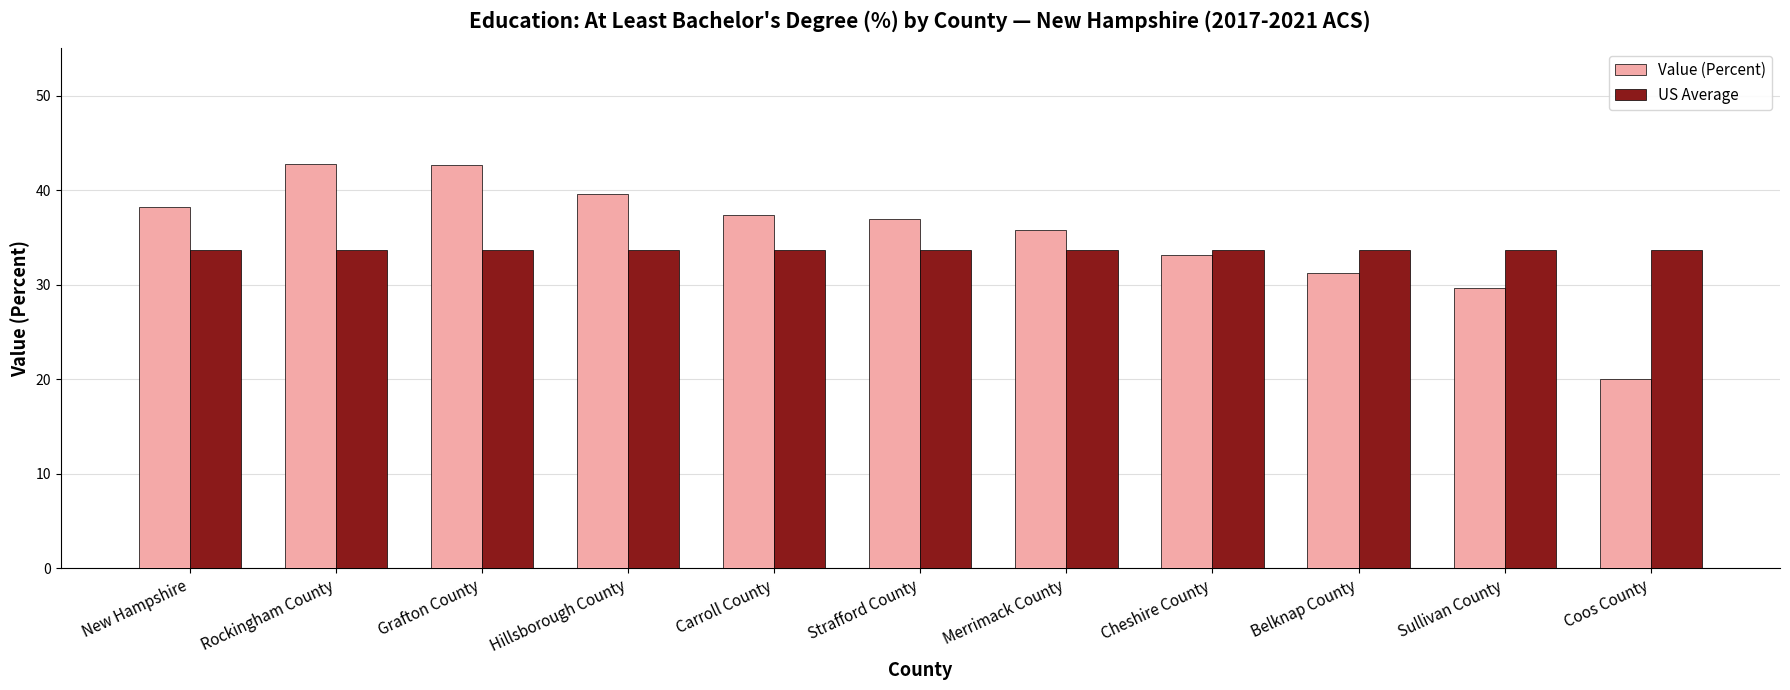

Where does the Value (Percent) series first go above 36?

New Hampshire